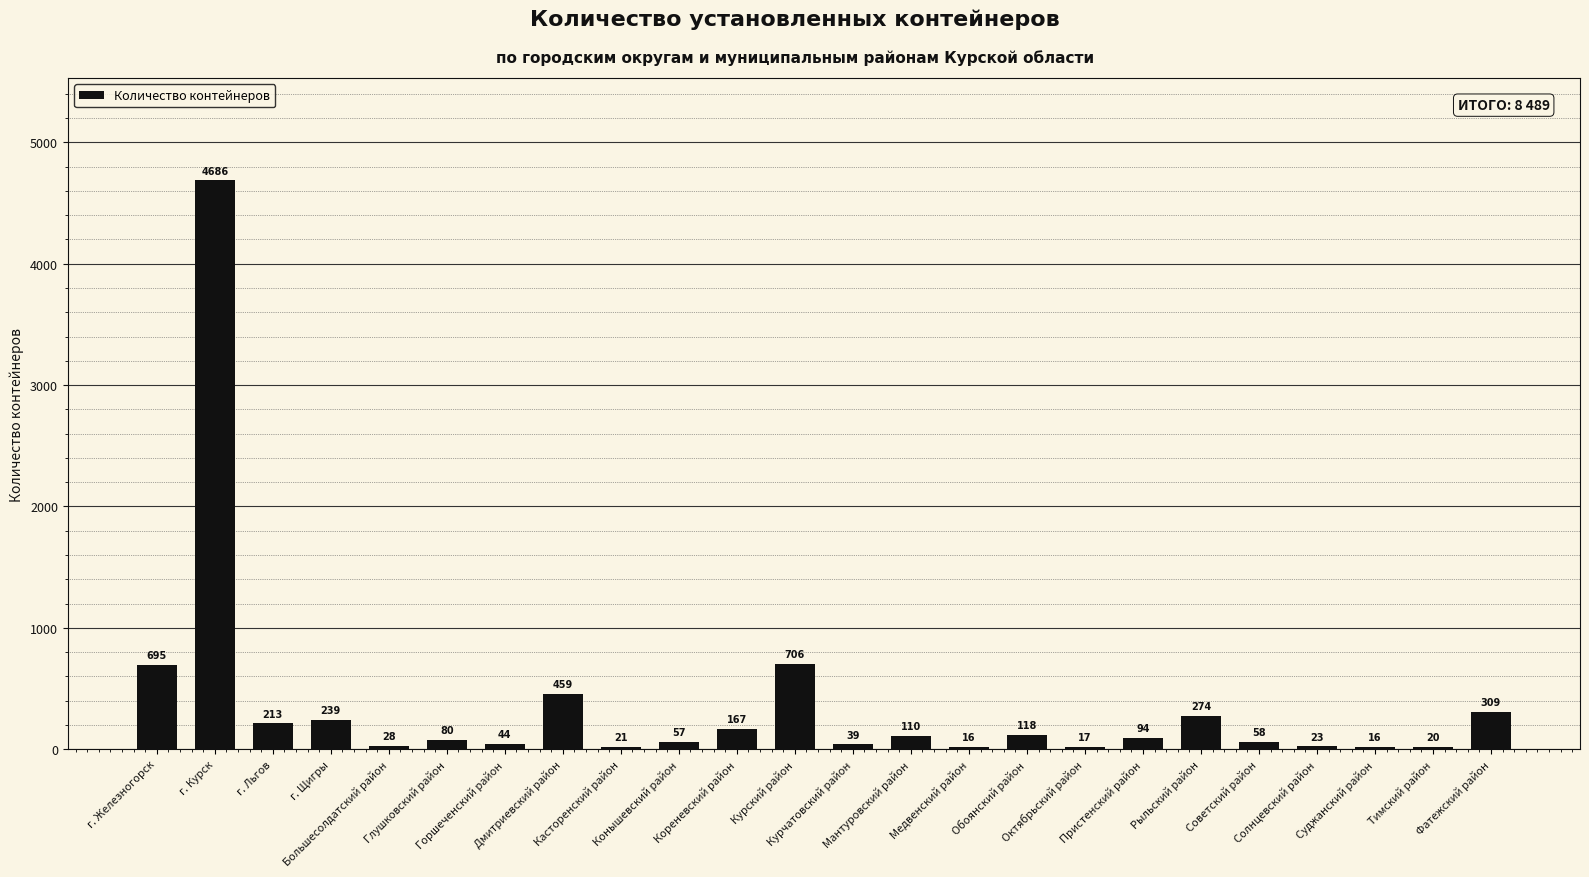

What is the greatest value displayed?

4686